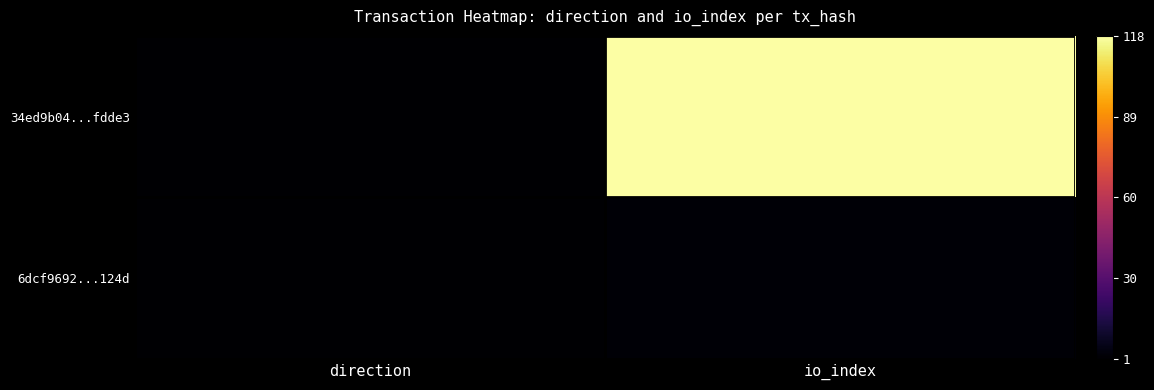

At how many categories does at least one series exceed 112?

1